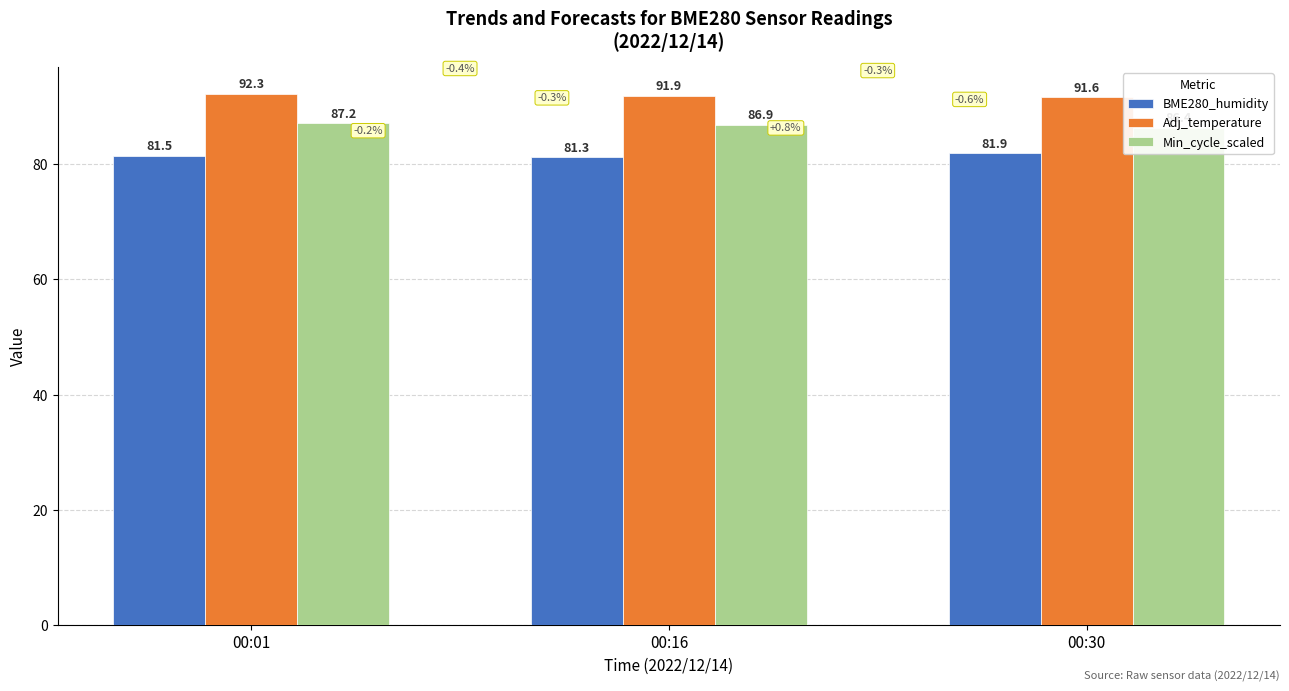

What is the minimum value shown in the chart?

81.3